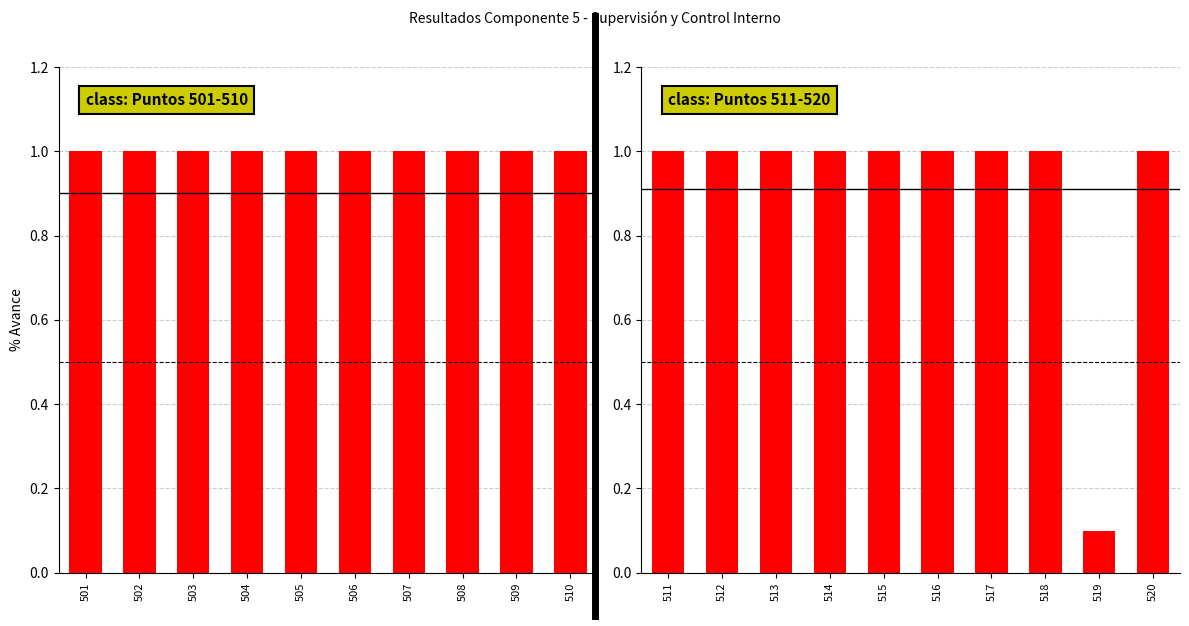

What is the value of the 2nd bar from the left?

1.0